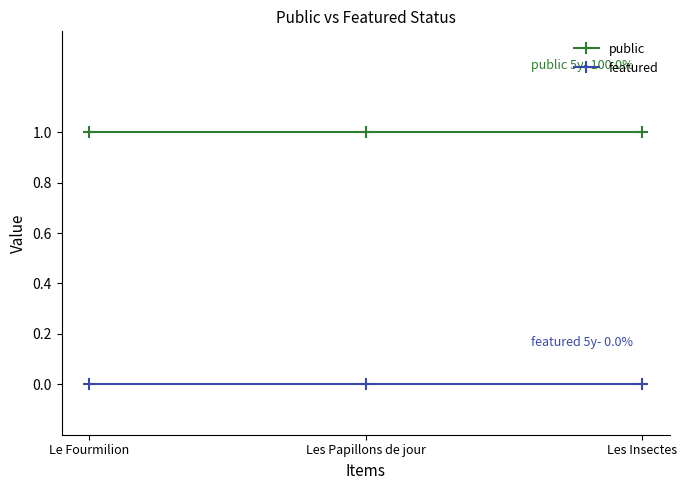

Which series has the largest total across all categories?

public